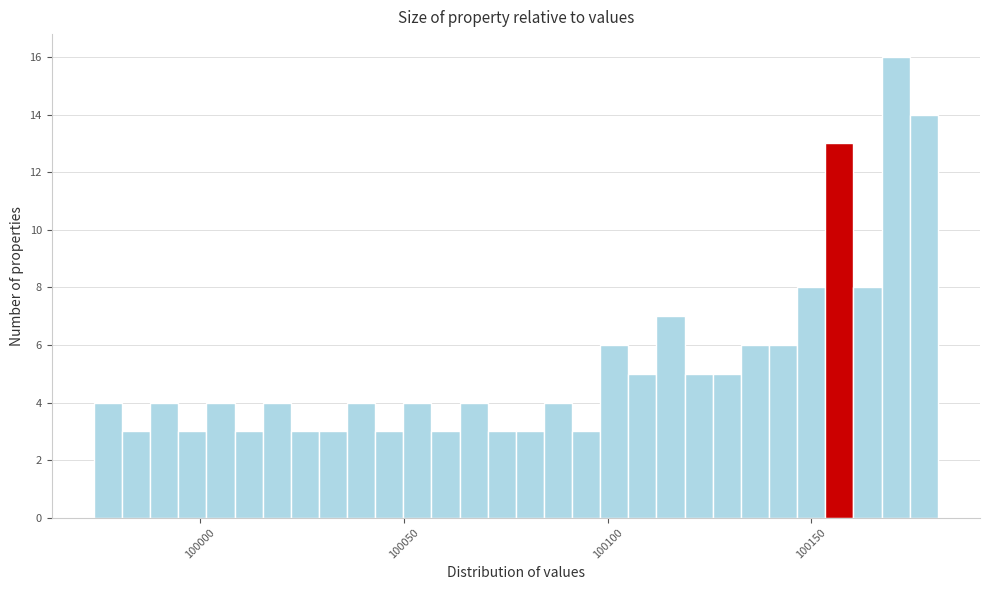

Read against the x-axis, roughly where is the centre of the tallest bar?

100170